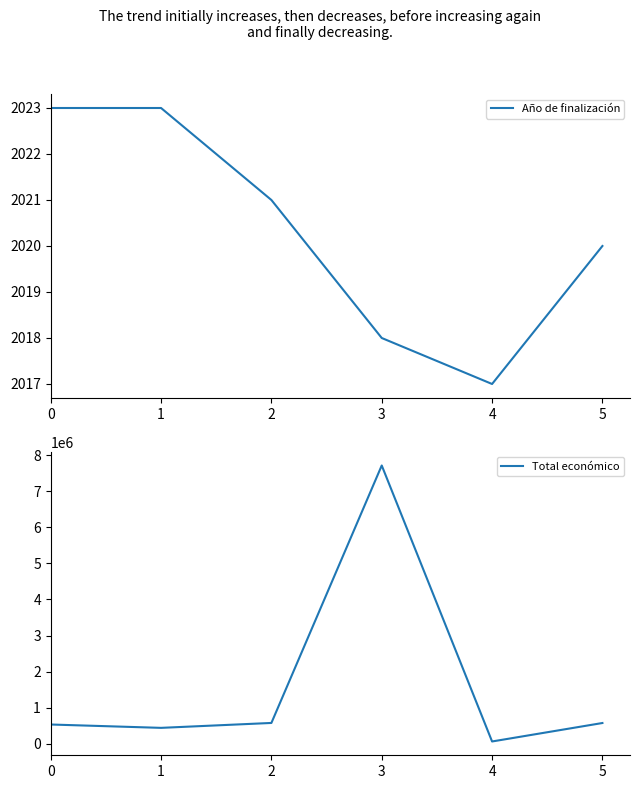

At 1, list the series in order from smallest to largest.

Año de finalización, Total económico